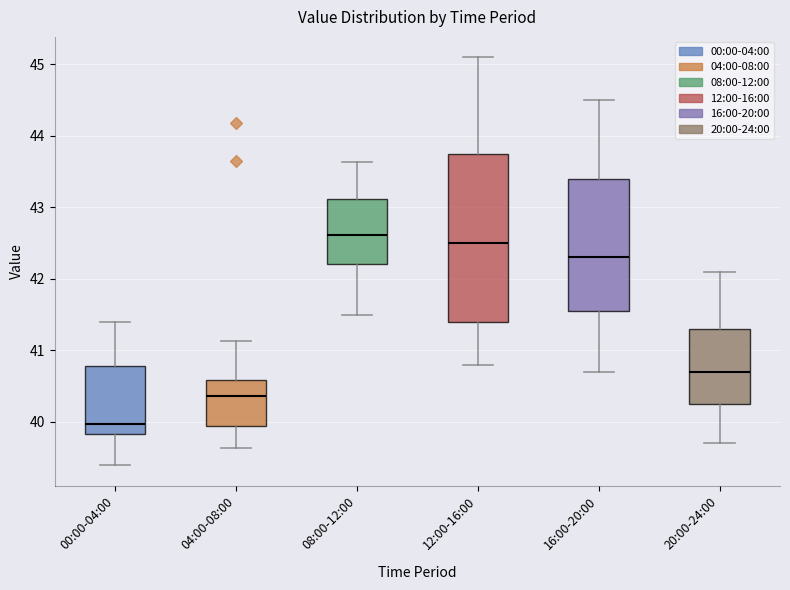

Which box has the highest median line?

08:00-12:00